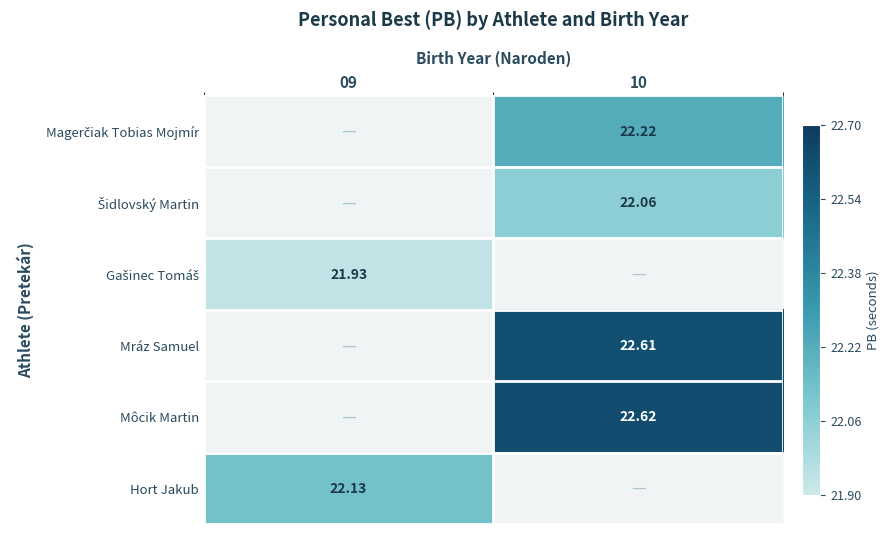

How many values in the Šidlovský Martin series exceed 22?

1